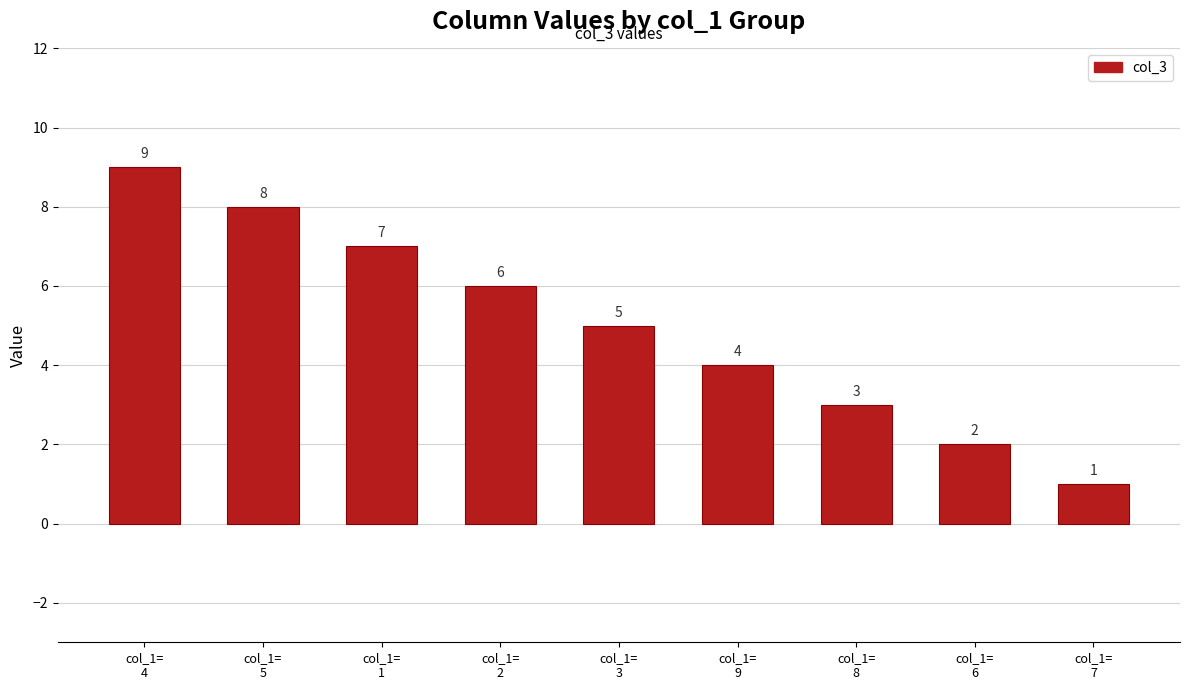

At which category does the chart reach its peak across all series?

col_1=
4